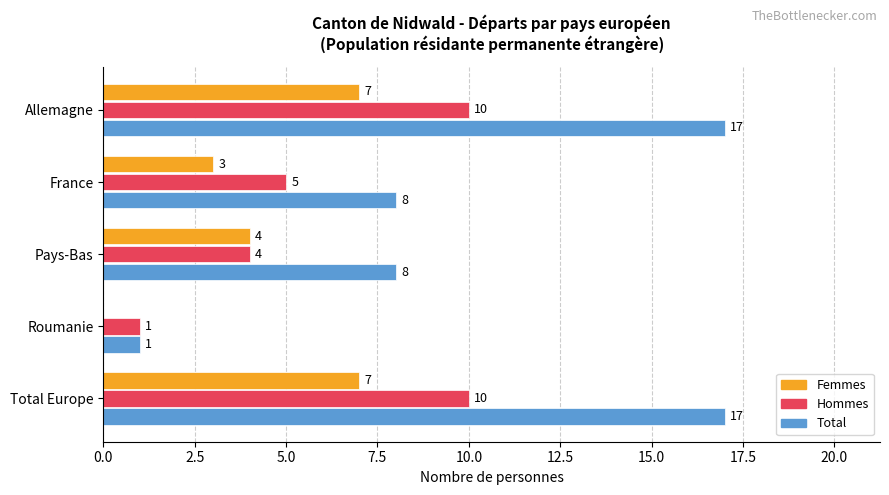

What is the total value across all series at Pays-Bas?

16